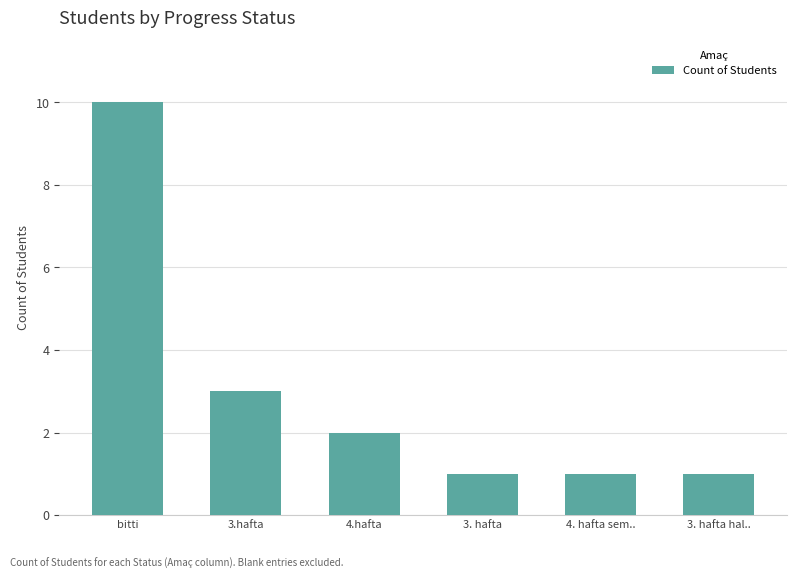

Reading left to right, transcribe all the data shown in this chart.

bitti=10	3.hafta=3	4.hafta=2	3. hafta=1	4. hafta sem..=1	3. hafta hal..=1